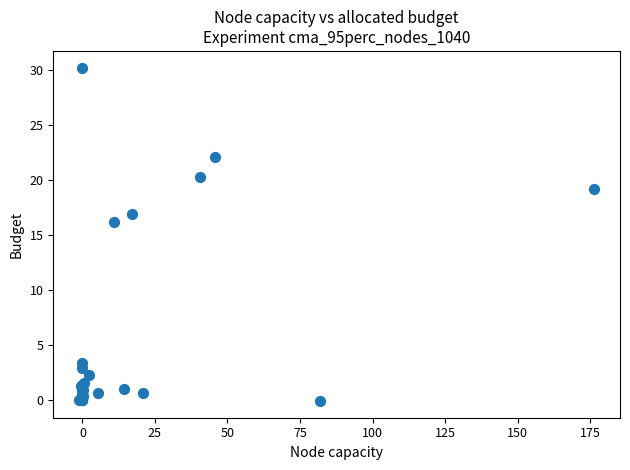

What Y value in the scatter plot is closest to 15?

16.2